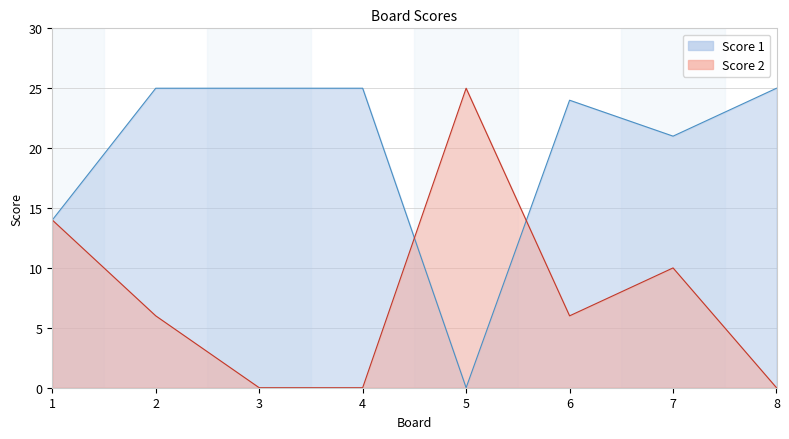

Between 2 and 4, which series saw the biggest shift?

Score 2